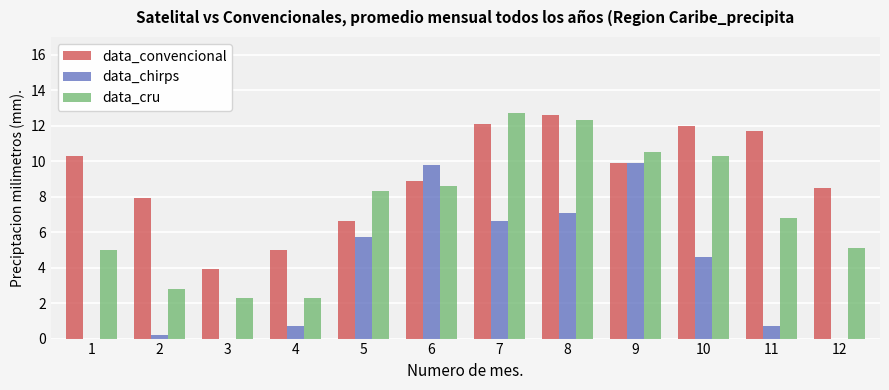

What value does the data_convencional series have at 3?

3.9